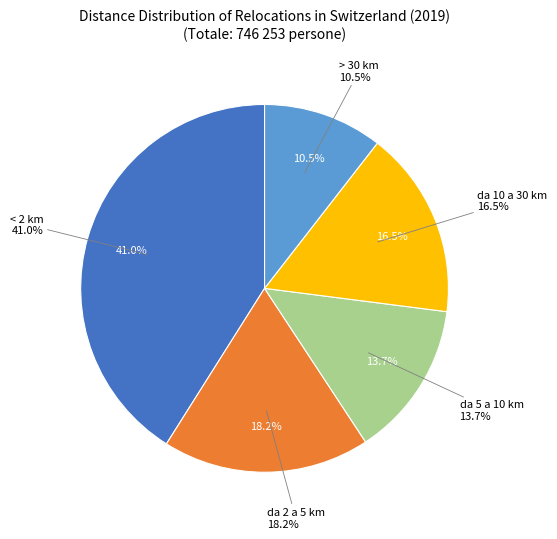

Rank the categories by value from highest to lowest.

< 2 km, da 2 a 5 km, da 10 a 30 km, da 5 a 10 km, > 30 km